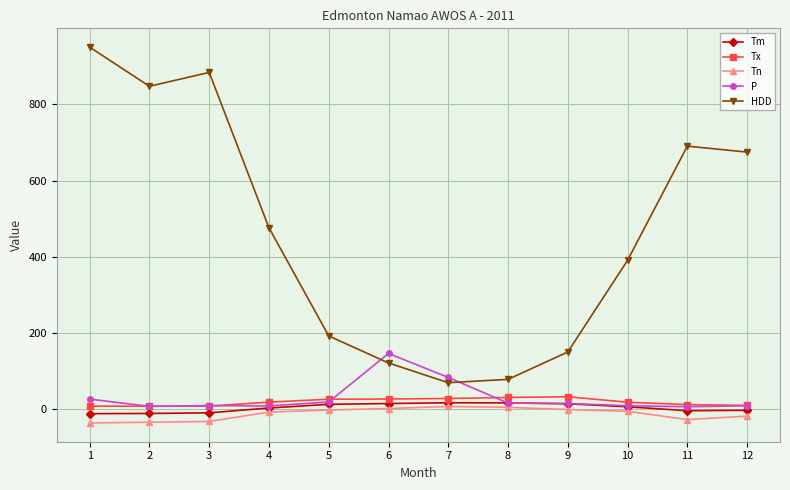

Is the value of Tn at 12 greater than the value of P at 1?

No